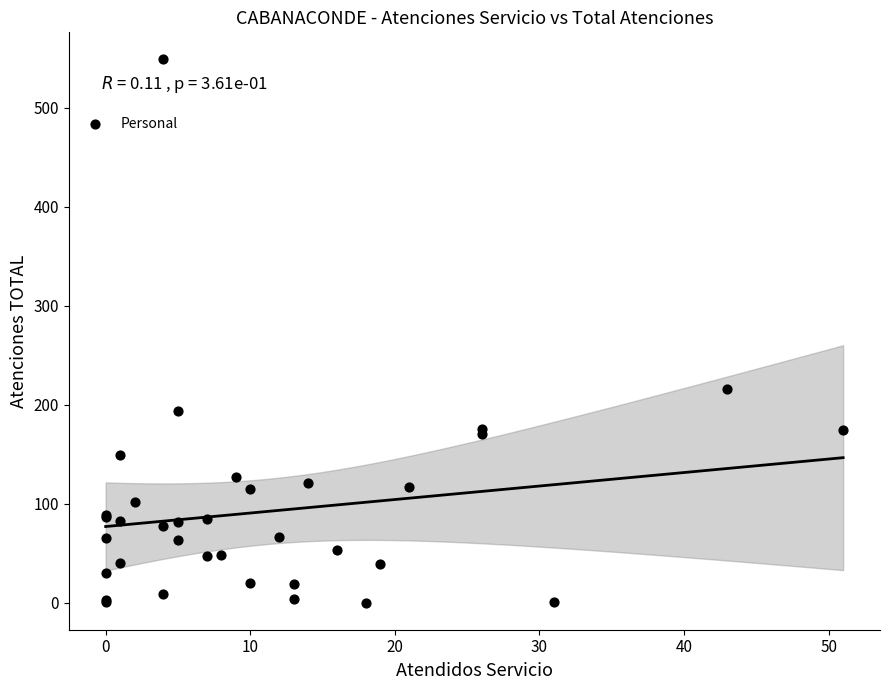

What Y value in the scatter plot is closest to 274?

216